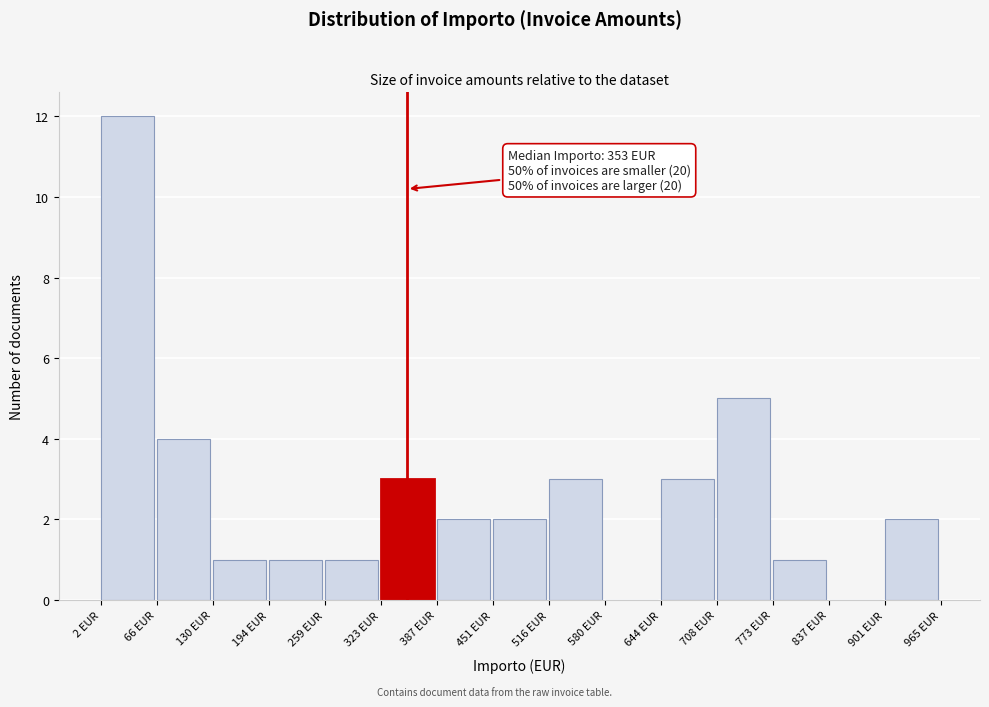

Which range on the x-axis has the tallest bar?

0 to 70